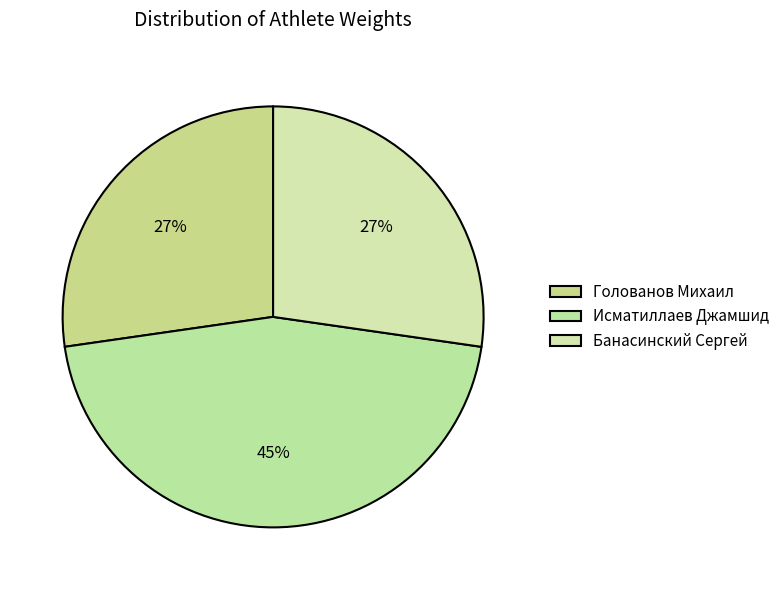

Is it true that Голованов Михаил is 27% of the pie?

True